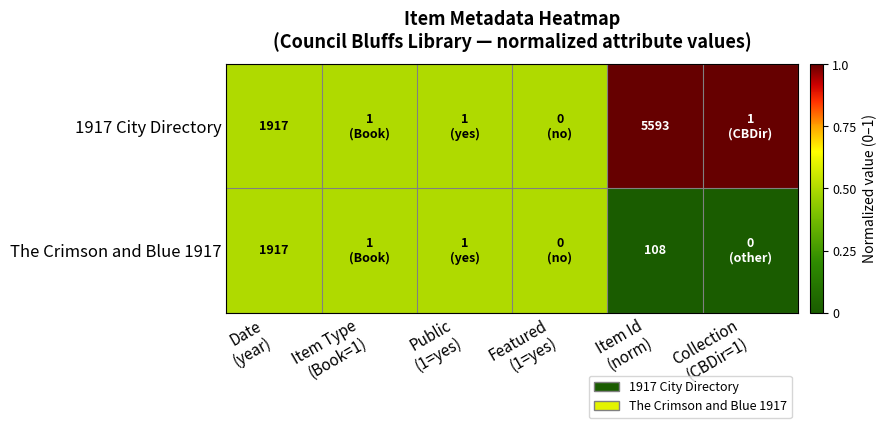

List the series in order of their overall mean, highest first.

1917 City Directory, The Crimson and Blue 1917